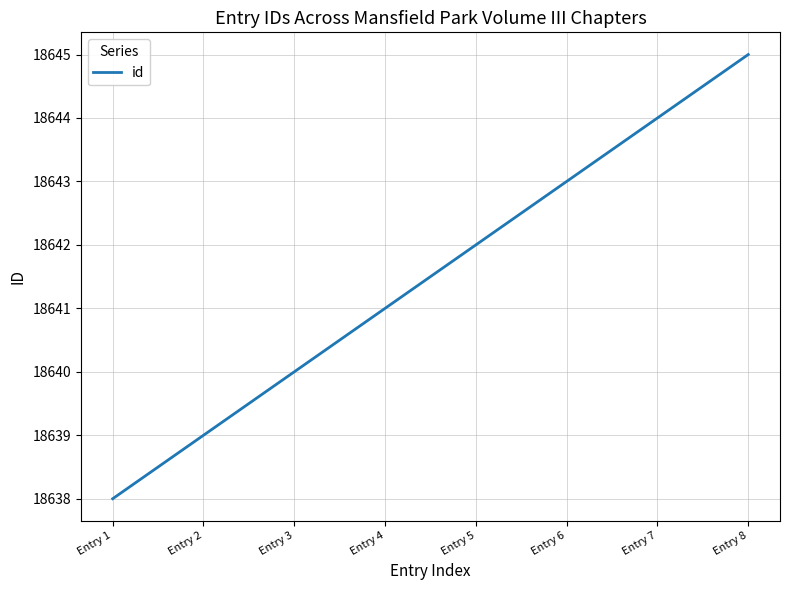

Is it true that the value at Entry 1 is 18638?

True